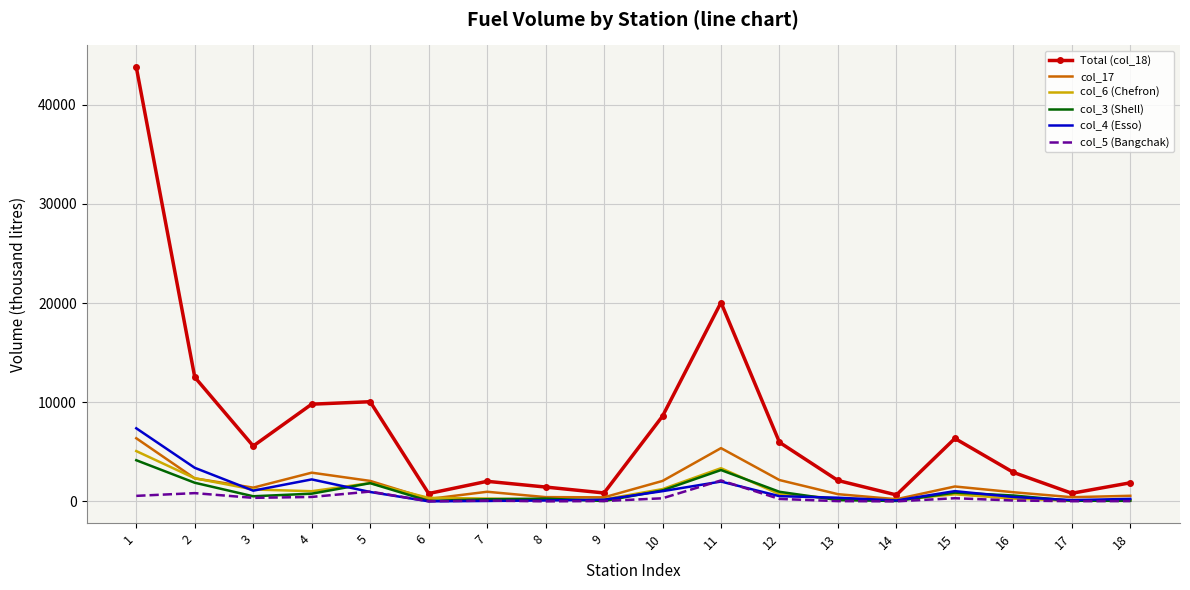

Which series has the largest total across all categories?

Total (col_18)